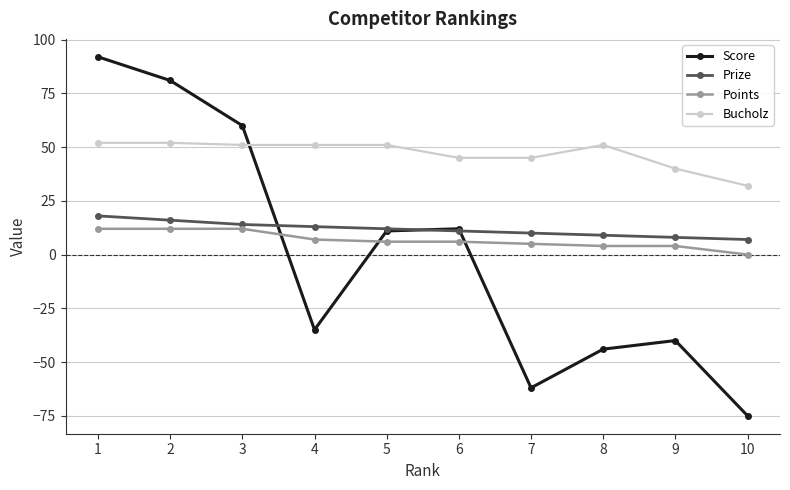

True or false: Prize and Bucholz intersect in this chart.

False